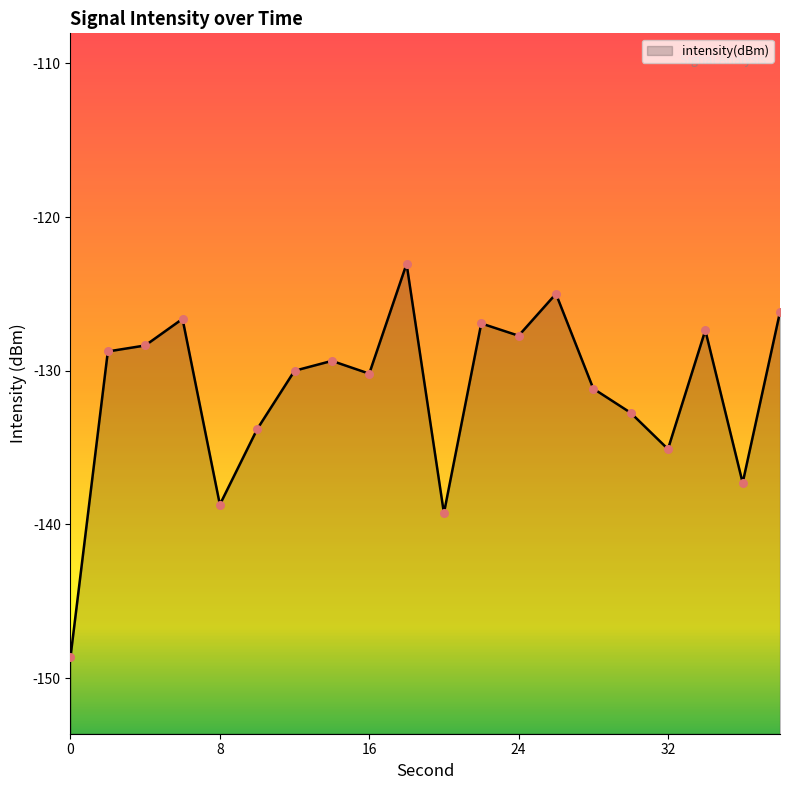

Between 20 and 10, which is larger?

10